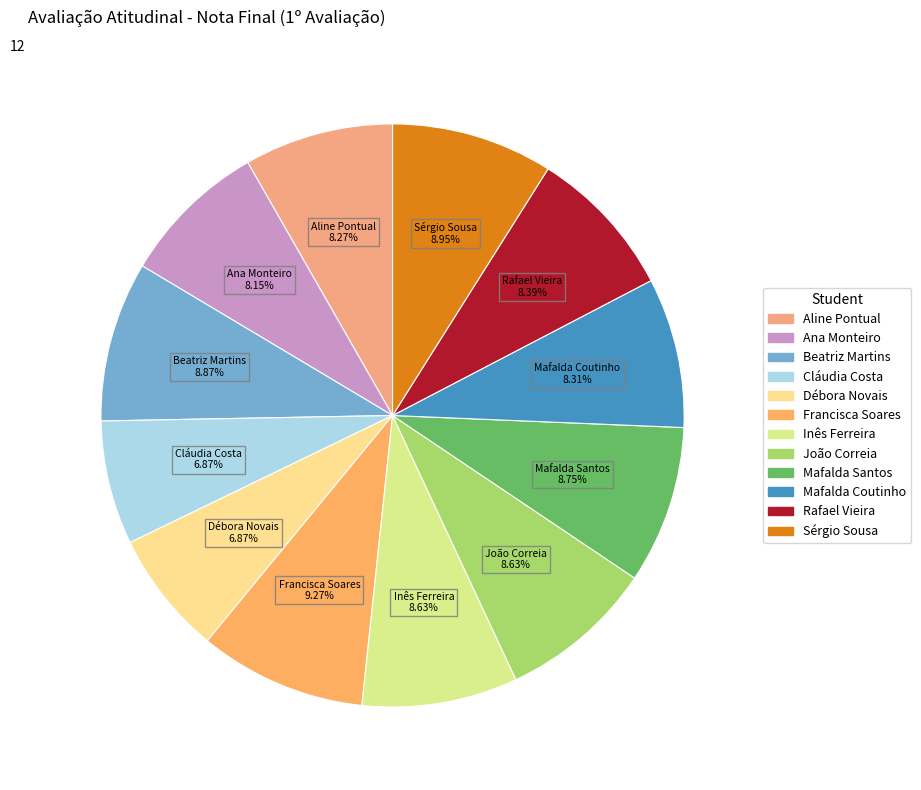

How many slices are in this pie chart?

12